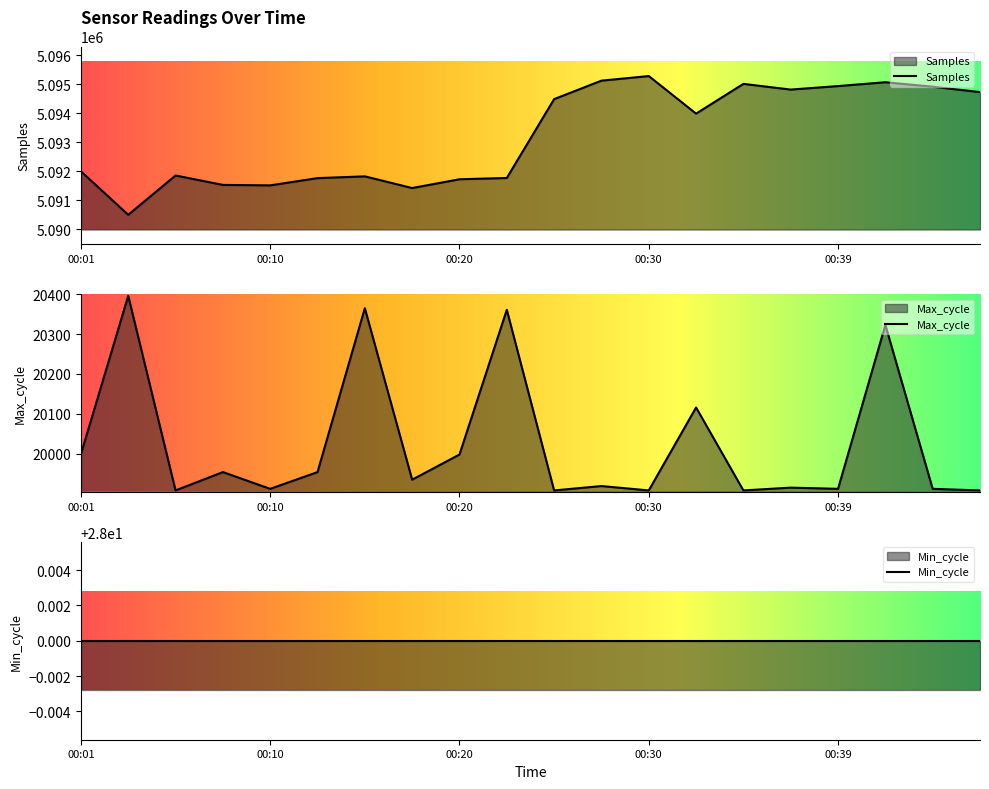

How many interior local peaks does the Max_cycle series have?

8